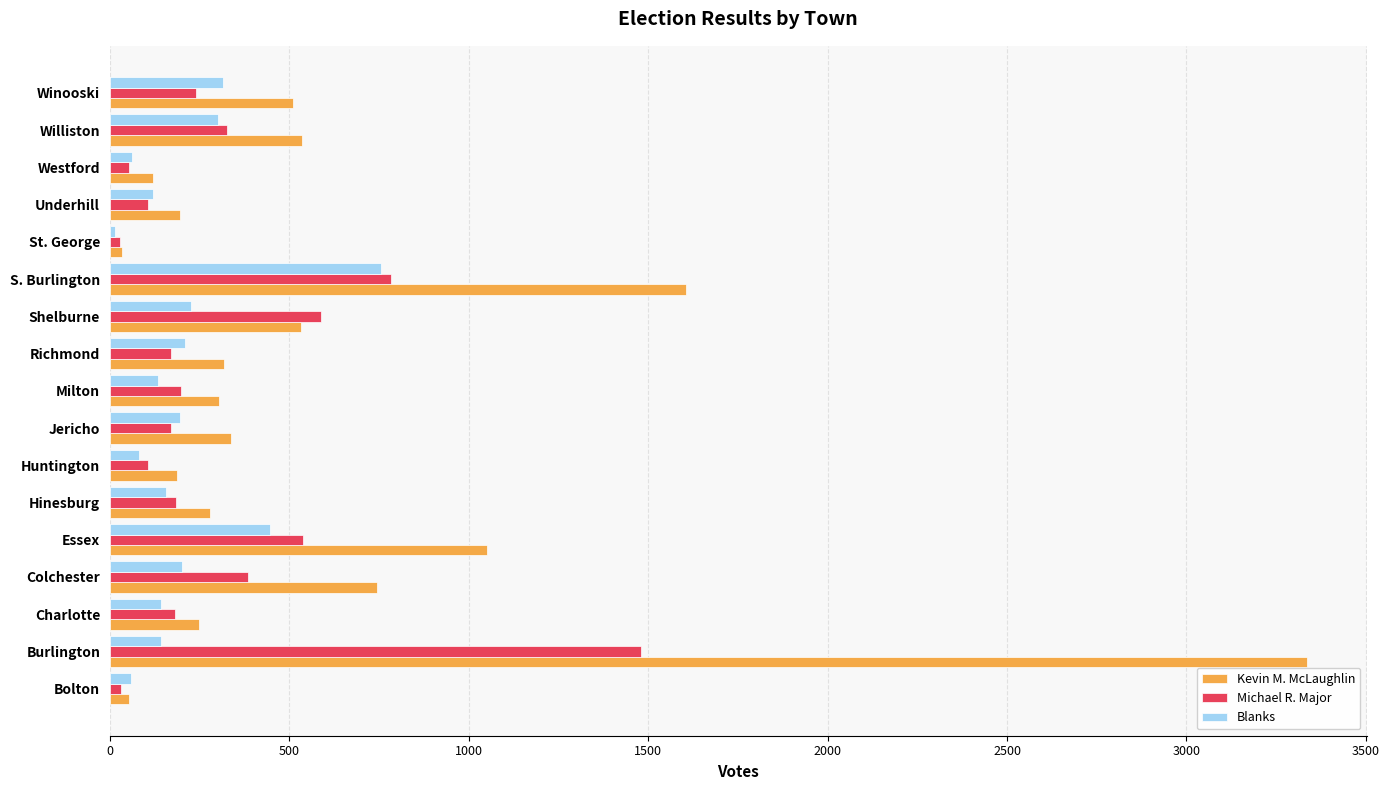

What is the sum of all Kevin M. McLaughlin values?

10390